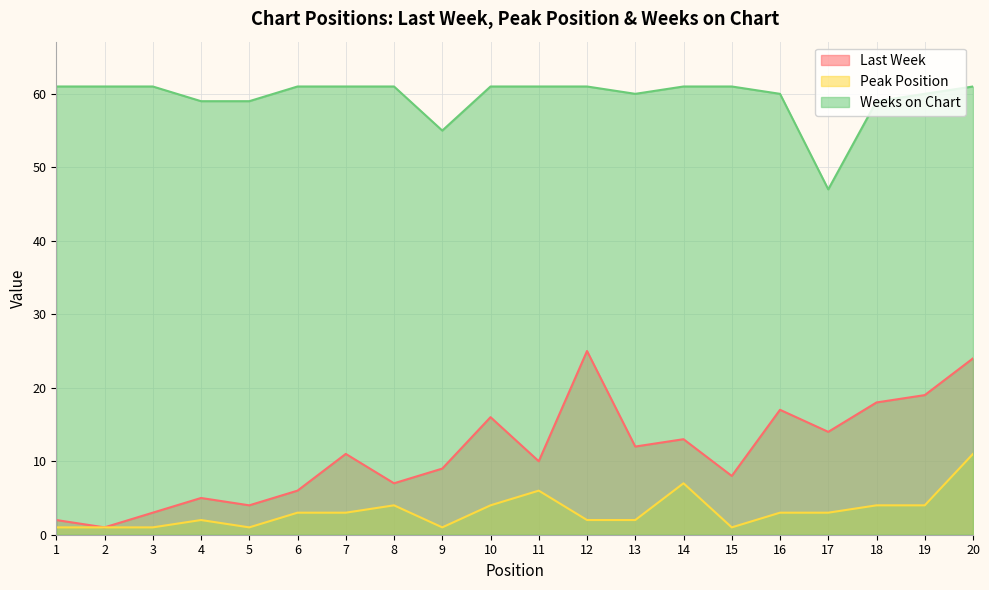

What are all the series names shown in the legend?

Last Week, Peak Position, Weeks on Chart